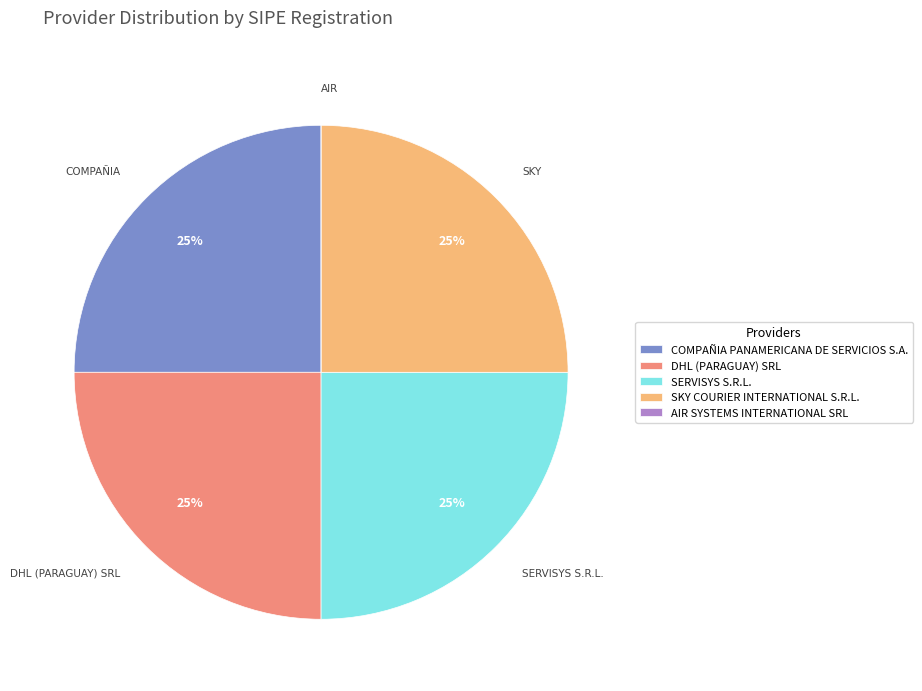

Is it true that SERVISYS S.R.L. is 10% of the pie?

False